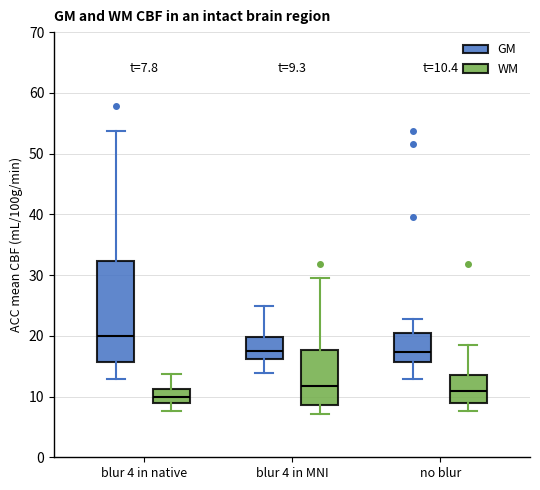

Which box is the tallest, from its lower edge to its upper edge?

blur 4 in native (GM)